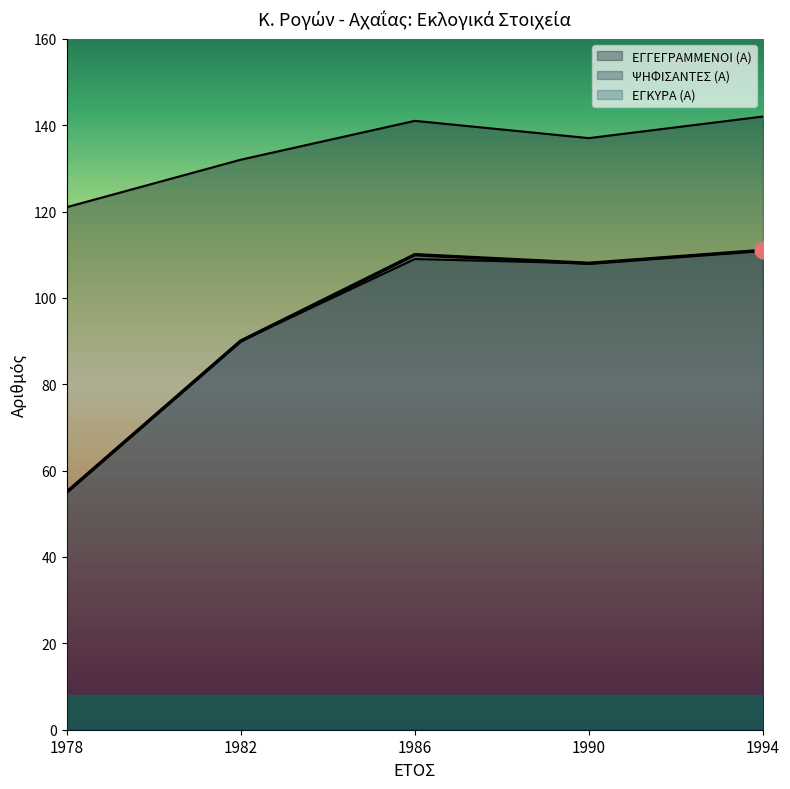

Between 1990 and 1982, which is larger?

1990